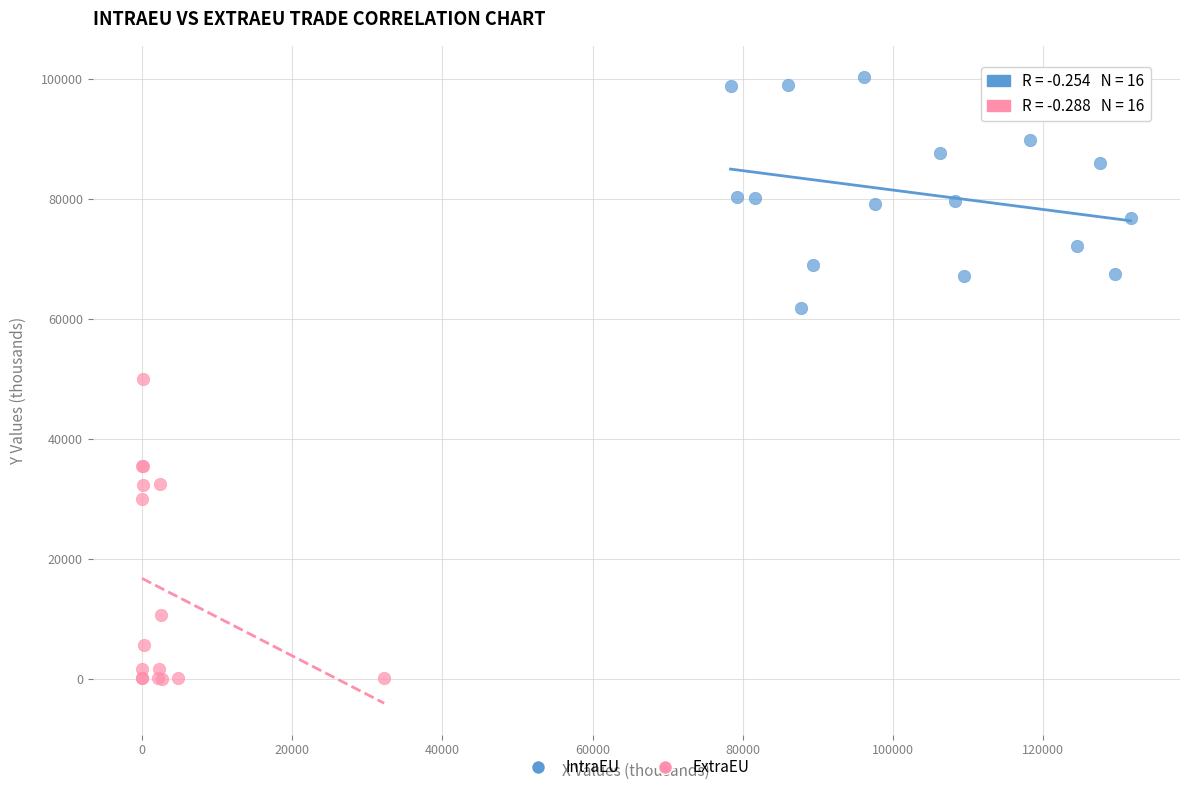

Which series contains the lowest Y value?

ExtraEU